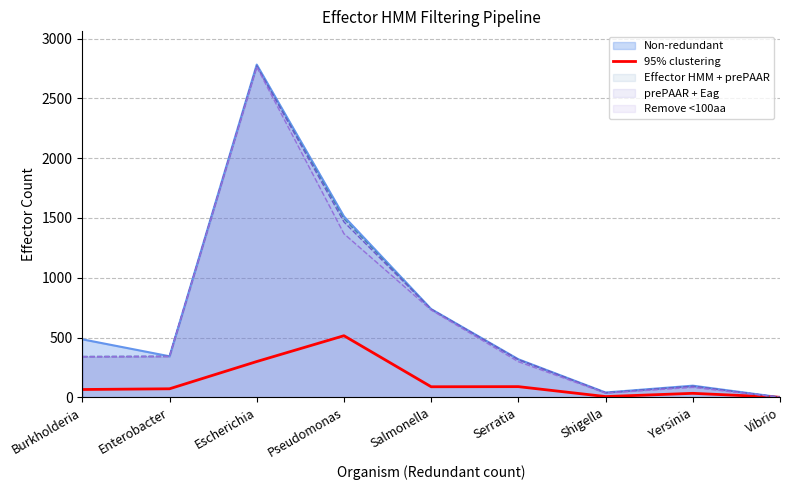

What is the sum of all values?

1166